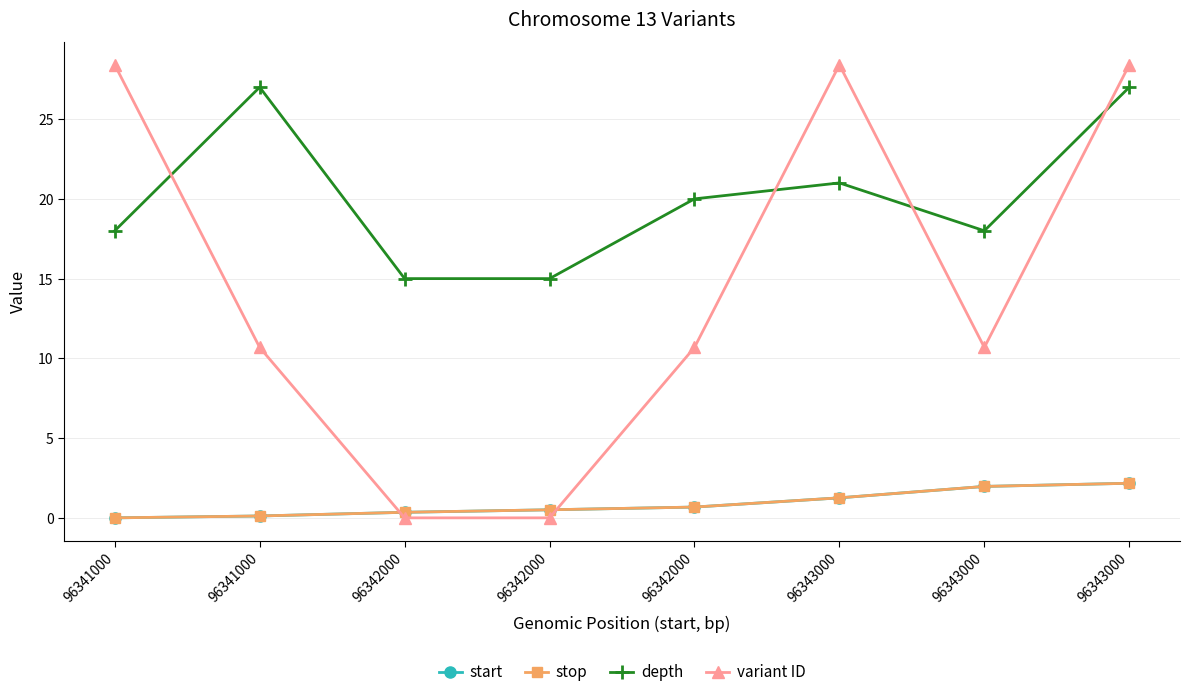

Which has a higher value, 96342000 or 96341000?

96342000